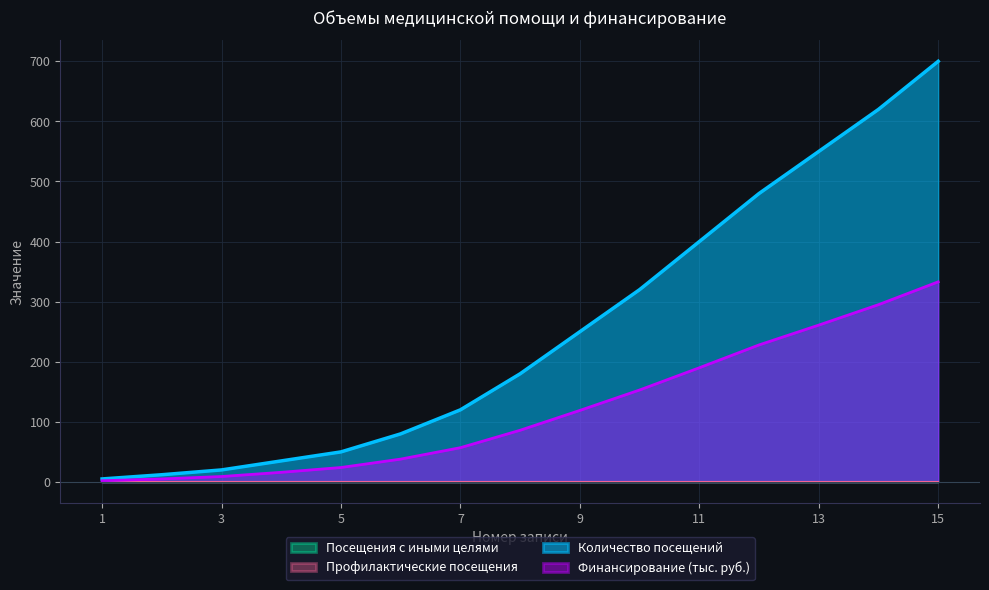

Between 14 and 15, which series saw the biggest shift?

Количество посещений